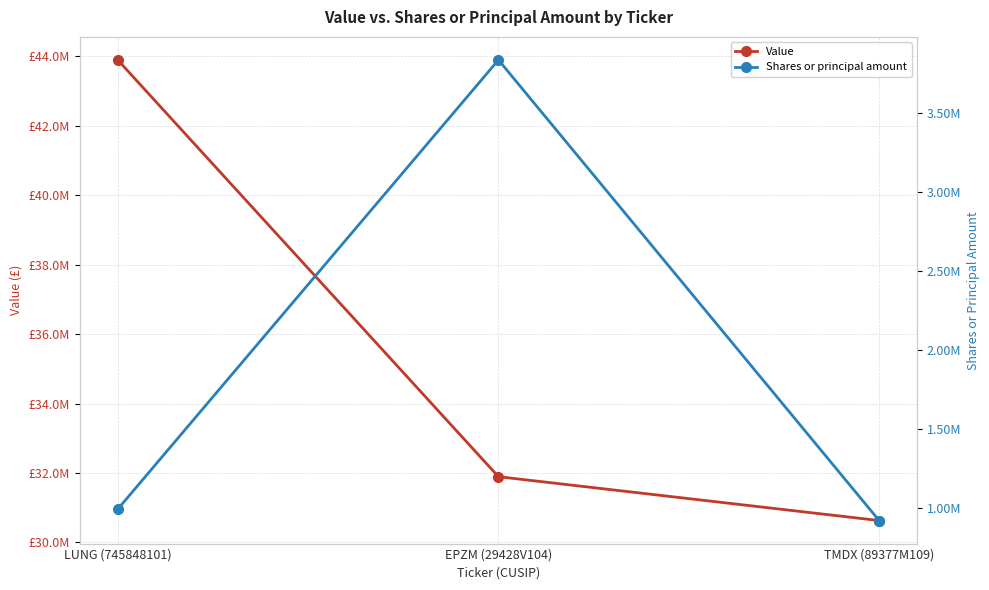

Between LUNG (745848101) and EPZM (29428V104), which series saw the biggest shift?

Value